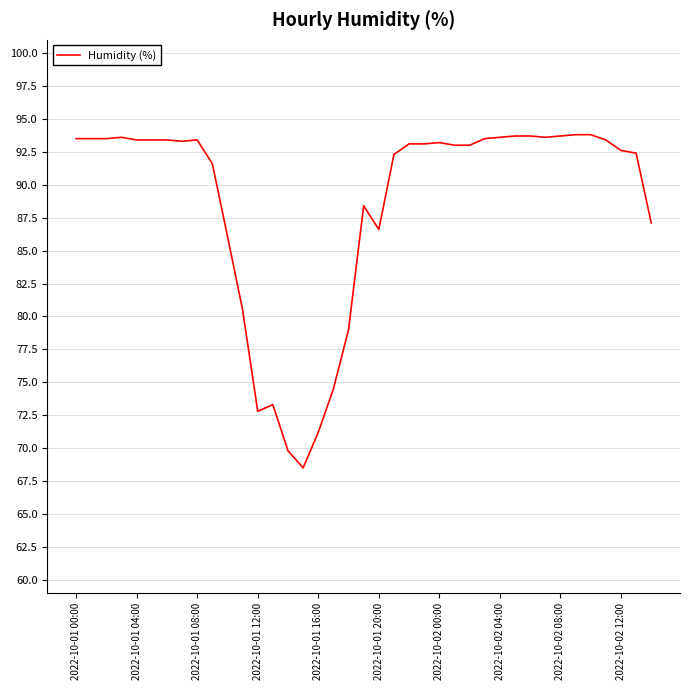

What is the smallest value displayed?

68.5